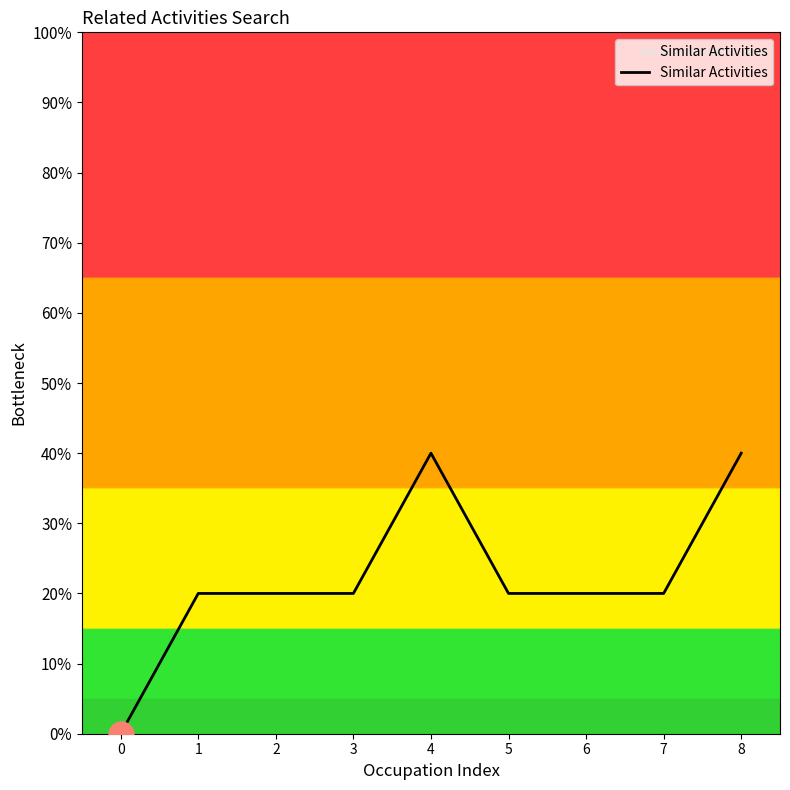

List the labels in order of value, largest first.

4, 8, 1, 2, 3, 5, 6, 7, 0